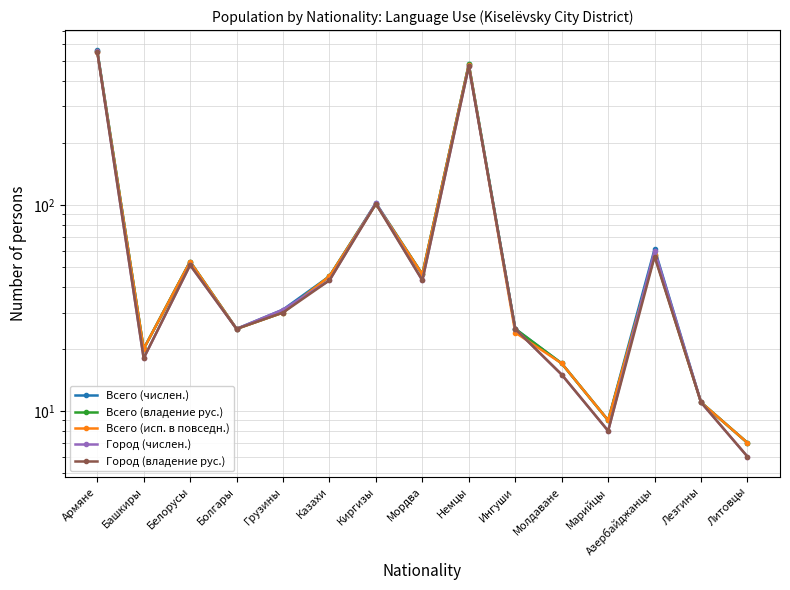

True or false: Всего (числен.) and Всего (владение рус.) cross at least once.

False